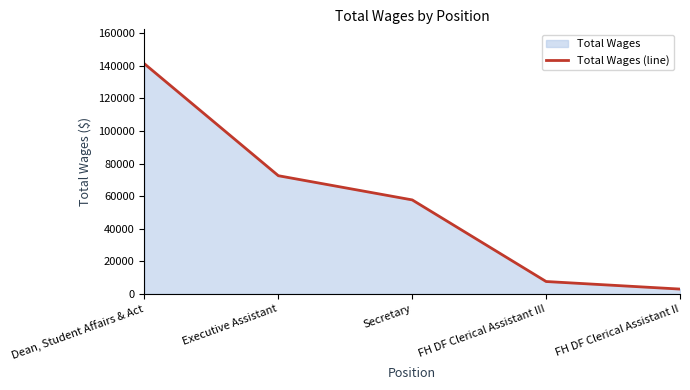

What is the smallest value displayed?

2940